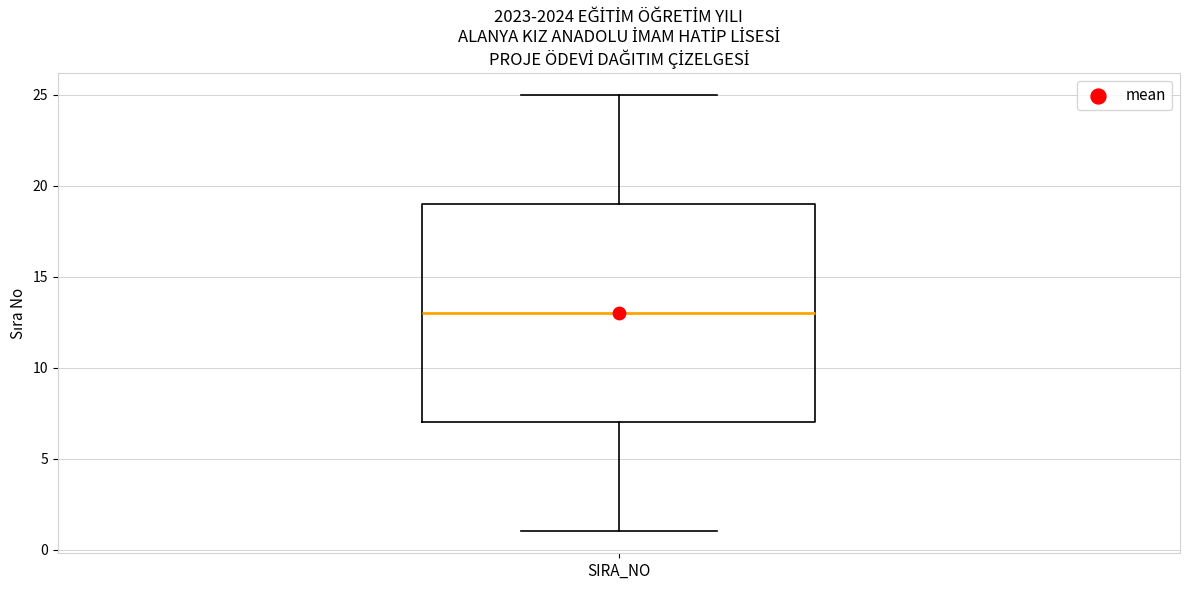

Where does the lower whisker of the box for SIRA_NO end on the y-axis? The values are not printed on the chart, so give them approximately, as read against the axis.

1